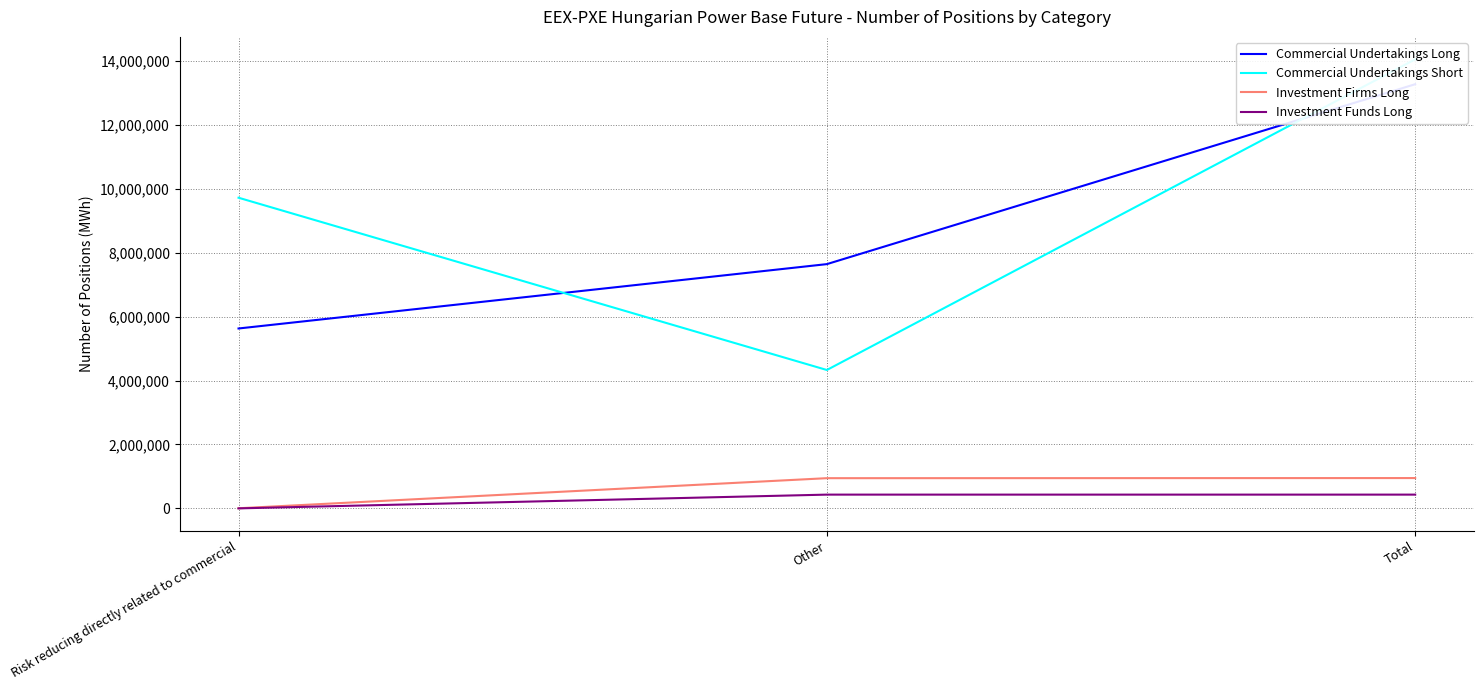

Between Other and Risk reducing directly related to commercial, which is larger?

Other